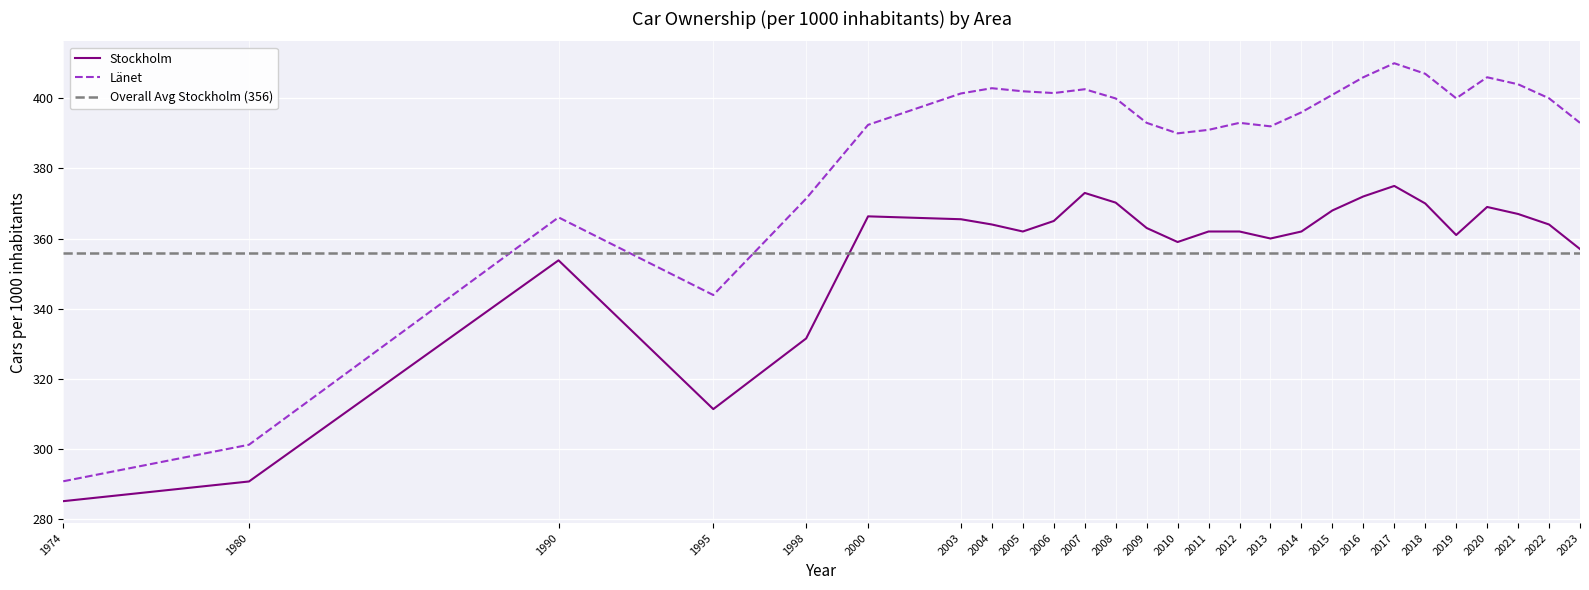

At which label is Länet closest to 350?

1995